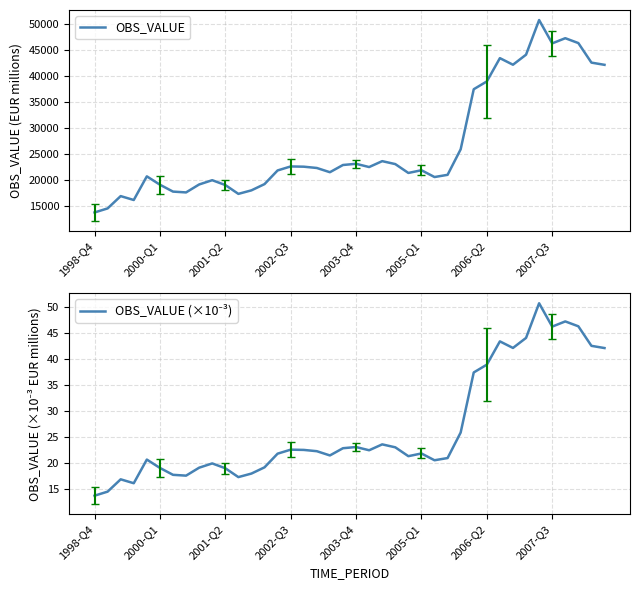

True or false: OBS_VALUE (×10⁻³) and OBS_VALUE intersect in this chart.

False